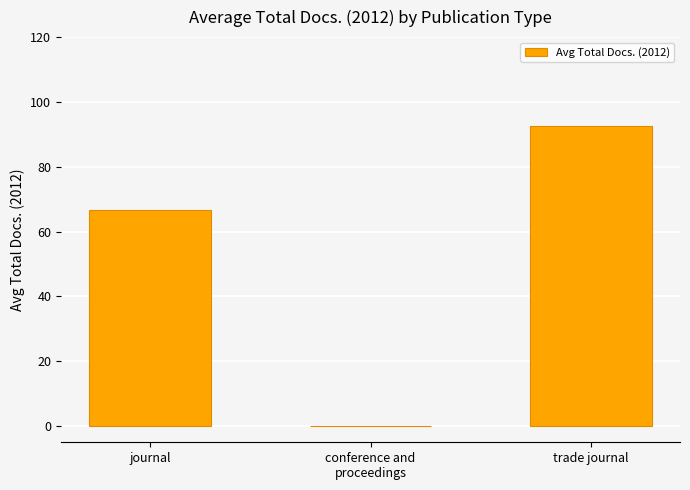

At which label is the value closest to 46?

journal